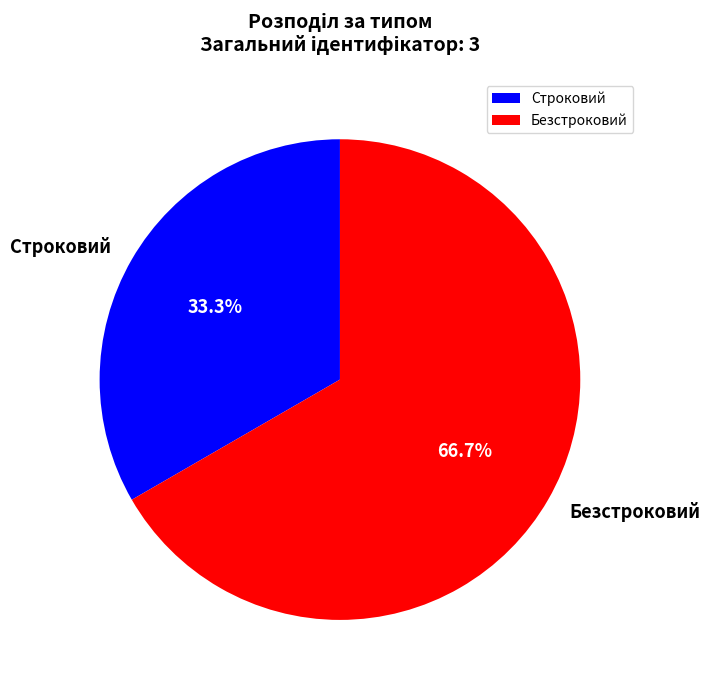

Does Безстроковий represent more than half of the total?

Yes